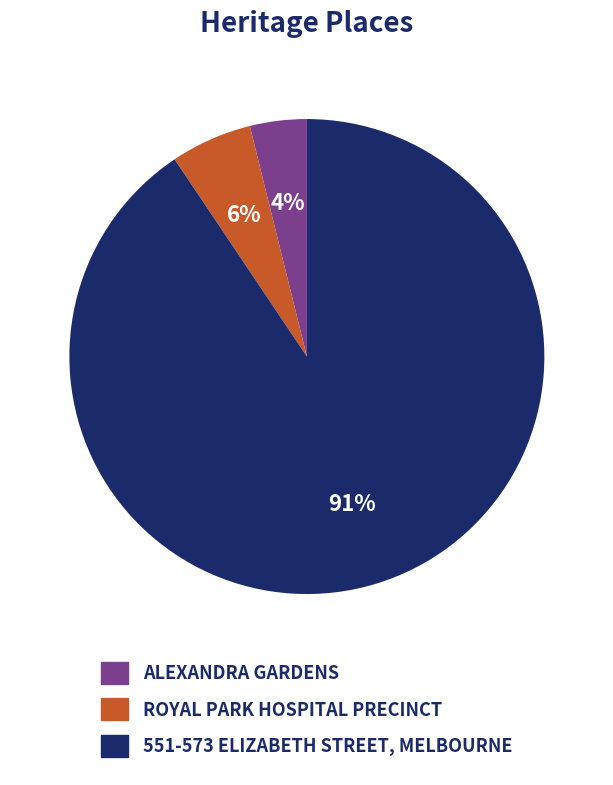

Rank the categories by value from highest to lowest.

551-573 ELIZABETH STREET, MELBOURNE, ROYAL PARK HOSPITAL PRECINCT, ALEXANDRA GARDENS